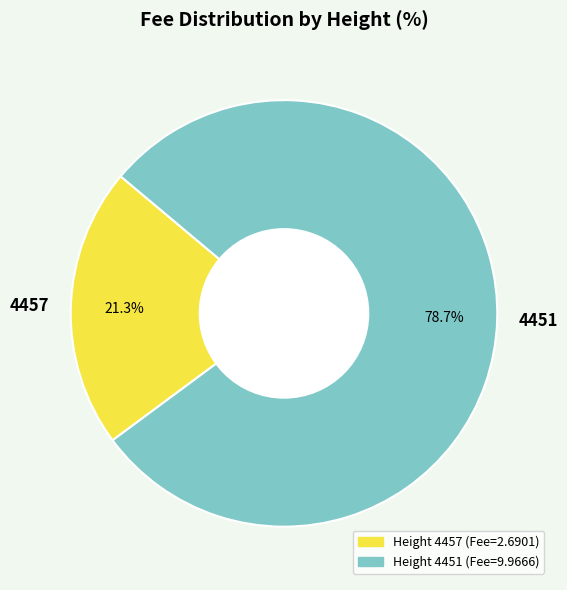

How many segments does this pie chart have?

2